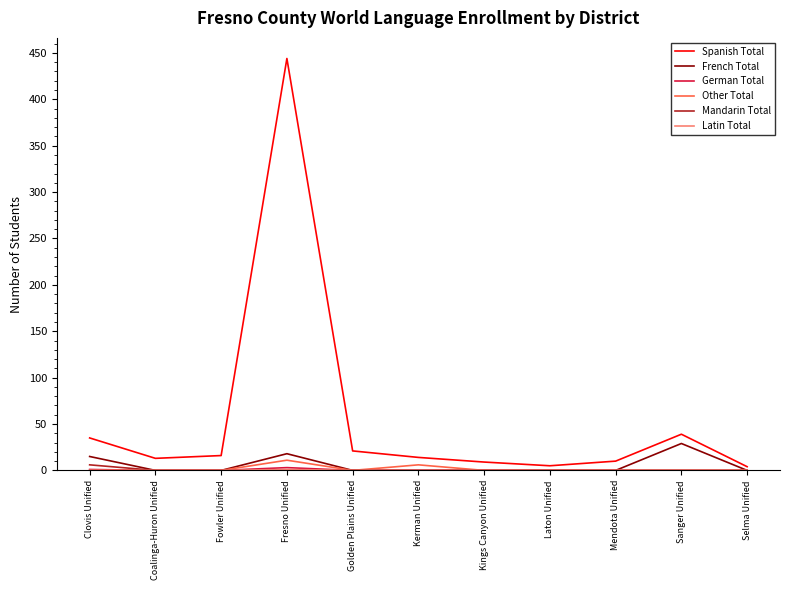

What is the difference between the maximum and minimum values in the Mandarin Total series?

6